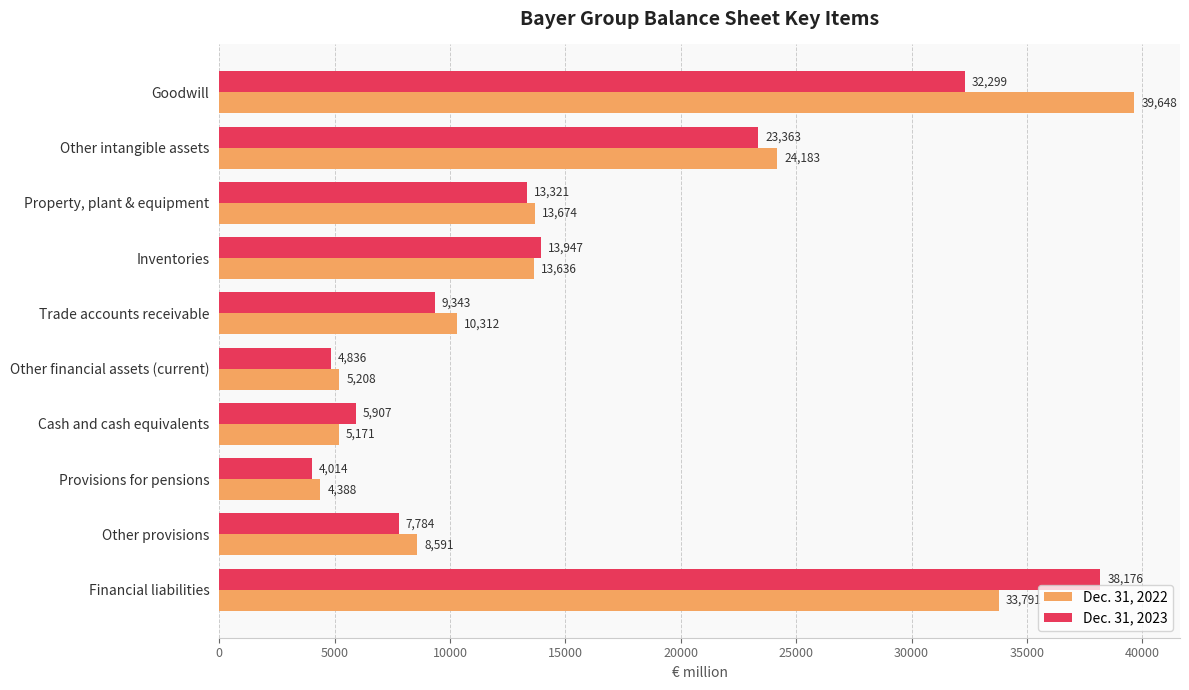

The value of Dec. 31, 2022 at Goodwill is 39648. True or false?

True